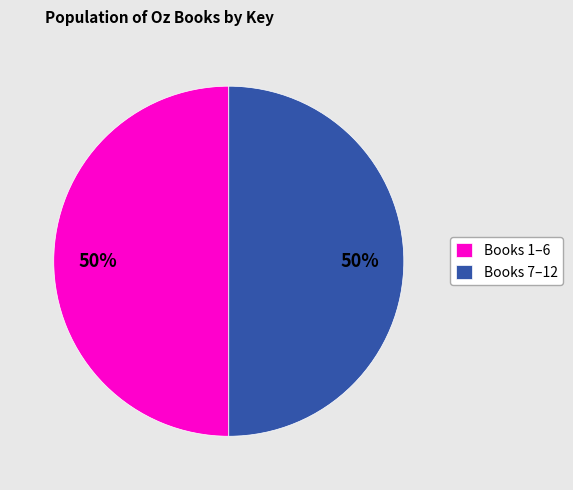

The Books 7–12 slice represents 50% of the pie. True or false?

True